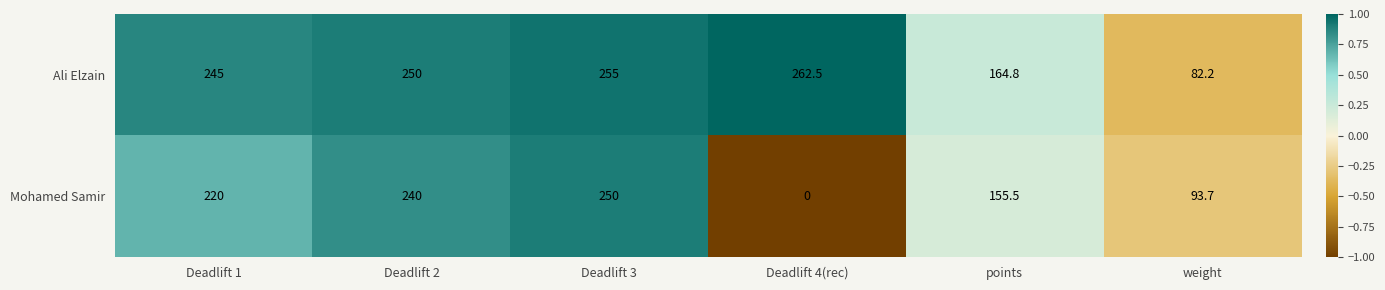

What is the approximate value of Ali Elzain at weight?

82.2